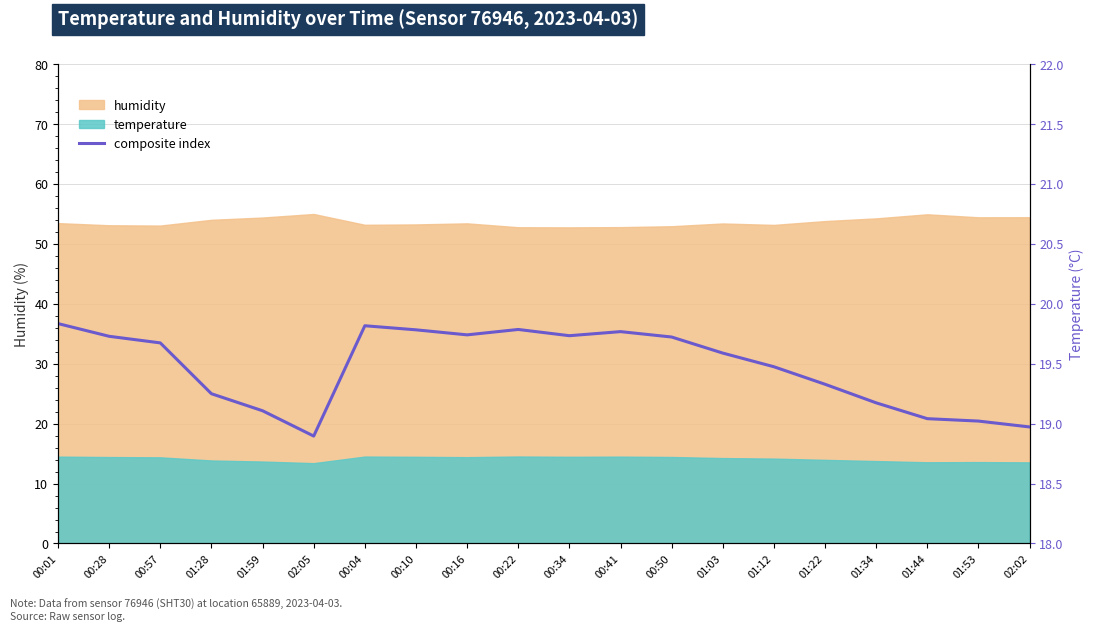

What position from the right is 00:28?

19